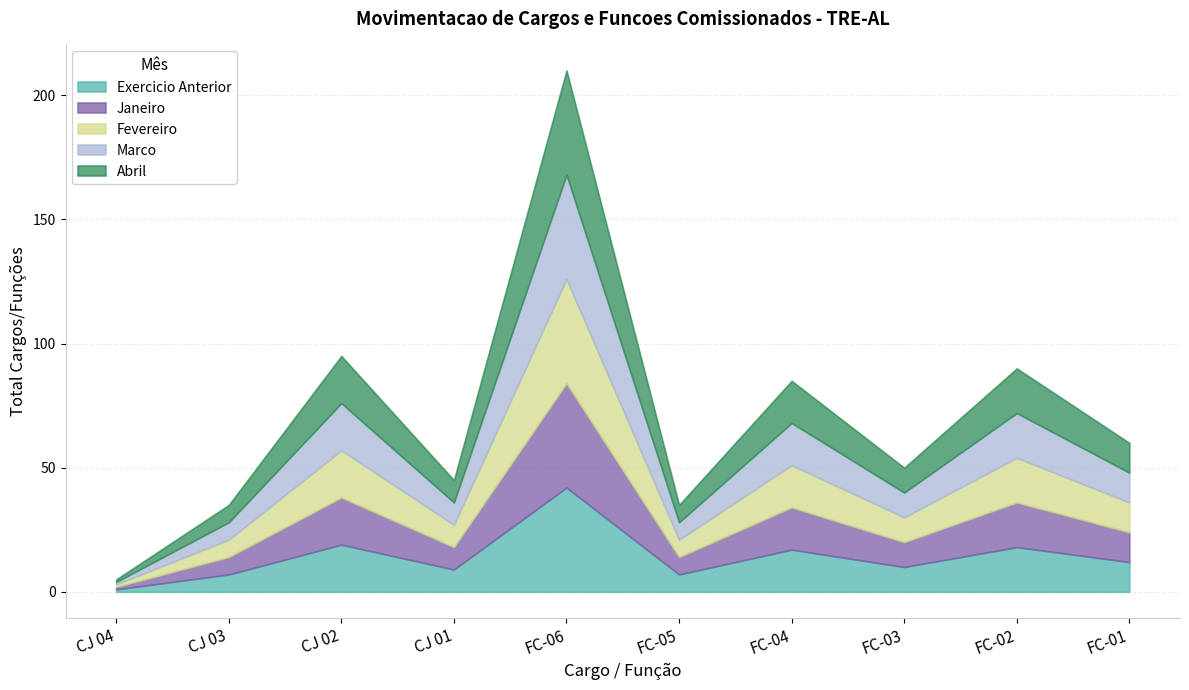

True or false: Fevereiro has a value of 42 at FC-06.

True